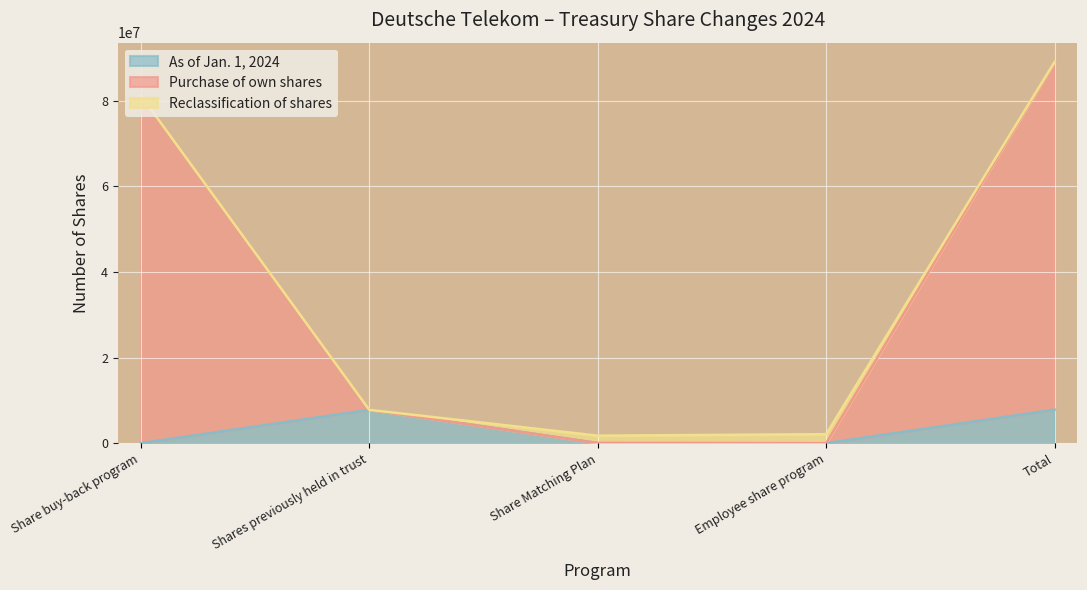

Which series has the largest total across all categories?

Purchase of own shares